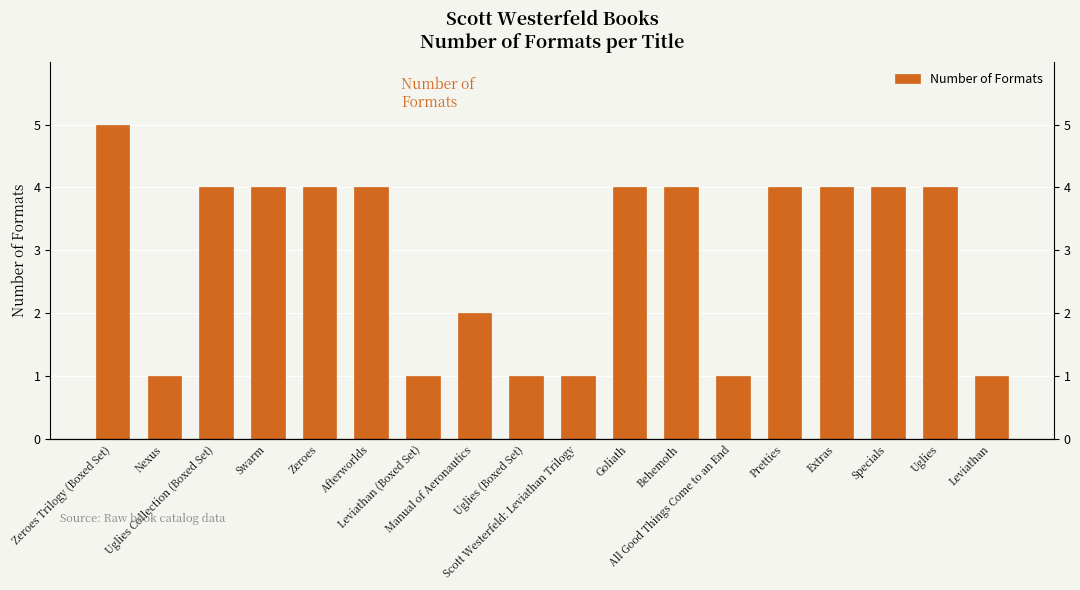

Reading left to right, extract all data points from this chart.

5	1	4	4	4	4	1	2	1	1	4	4	1	4	4	4	4	1